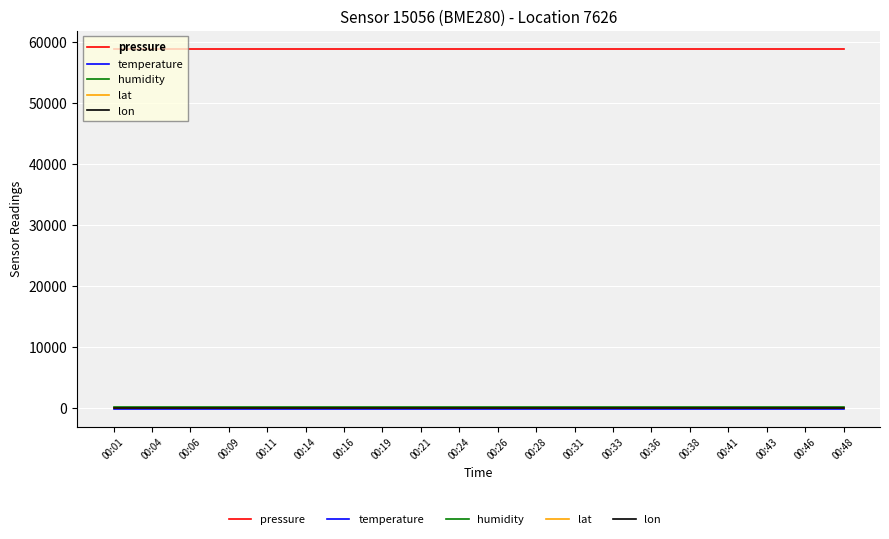

True or false: pressure and lon cross at least once.

False